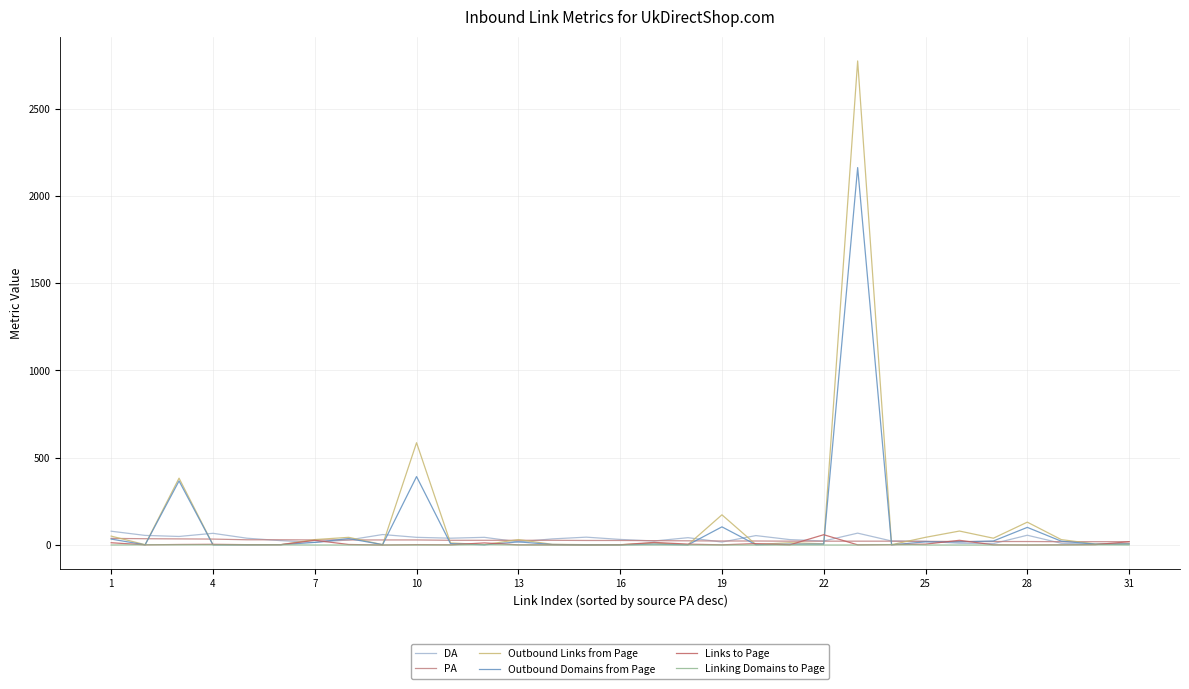

What is the maximum value shown in the chart?

2773